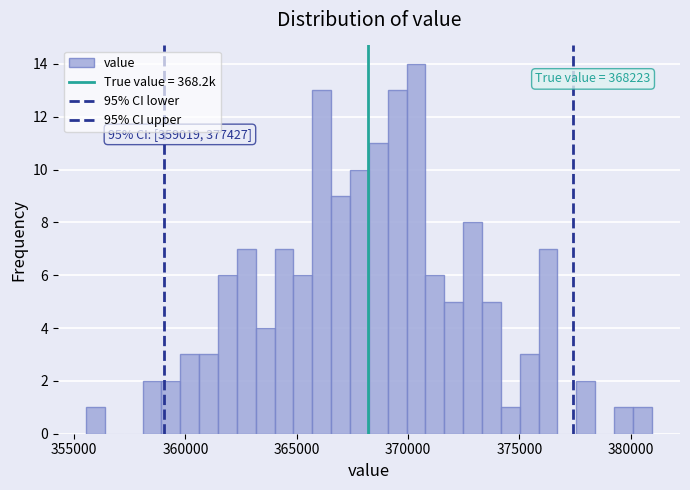

Around what value on the x-axis is the tallest bar? Give the approximate position of its centre, as read against the axis.

370500